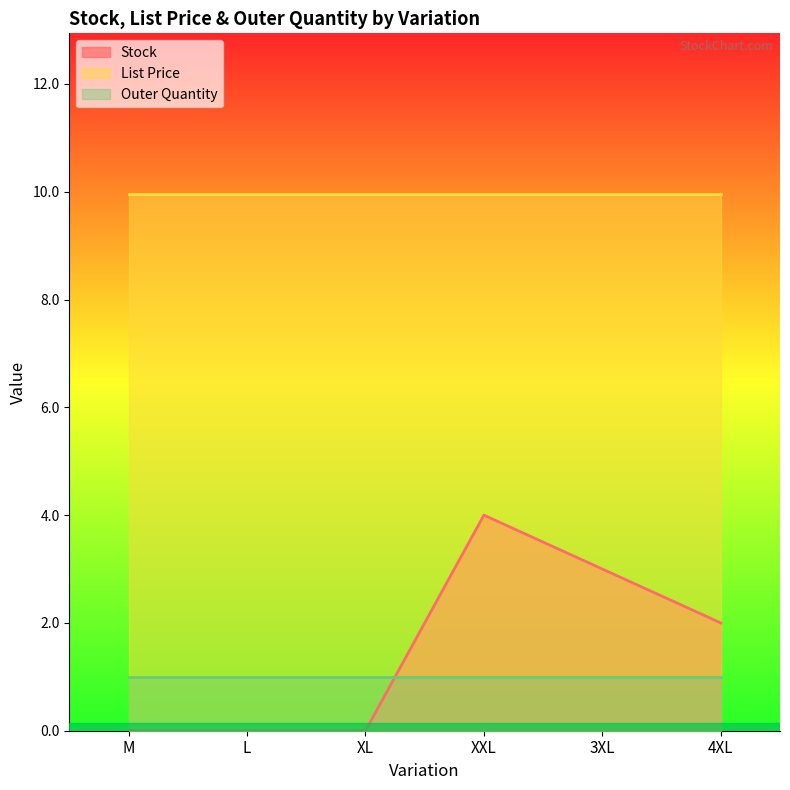

True or false: Outer Quantity has more than 0 points higher than both neighbors.

False